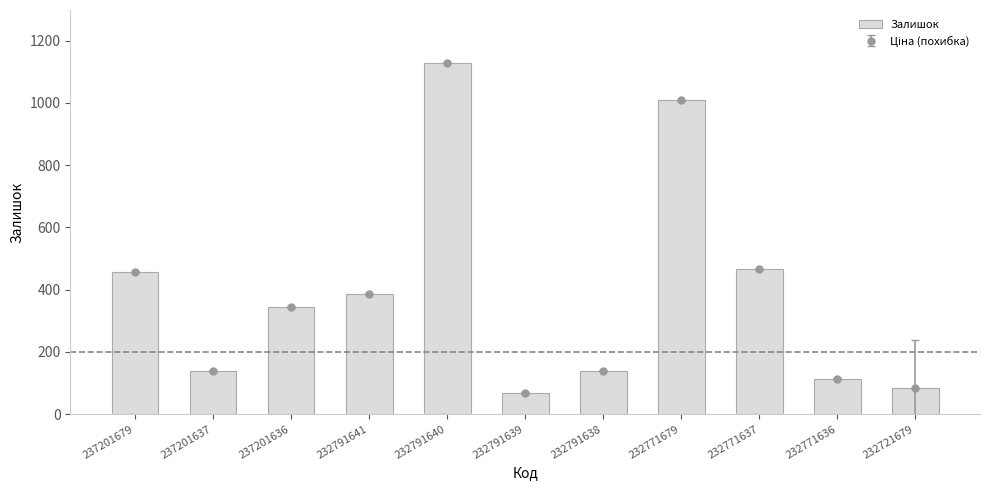

What is the average value?

394